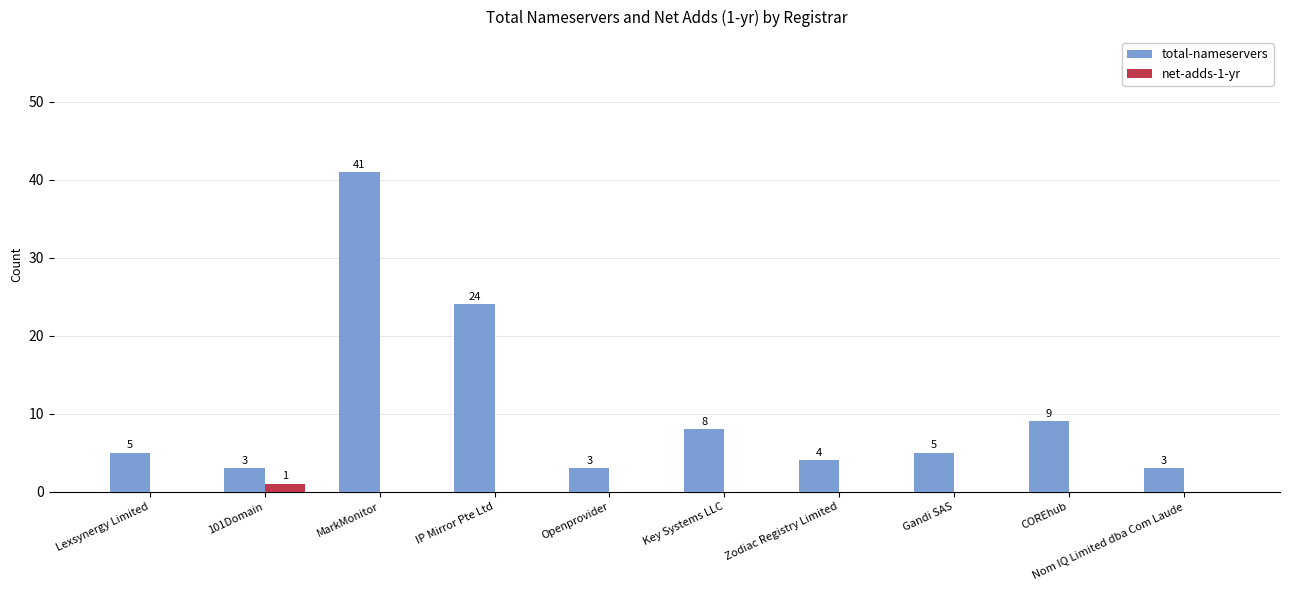

What is the sum of the total-nameservers values at Zodiac Registry Limited and Key Systems LLC?

12